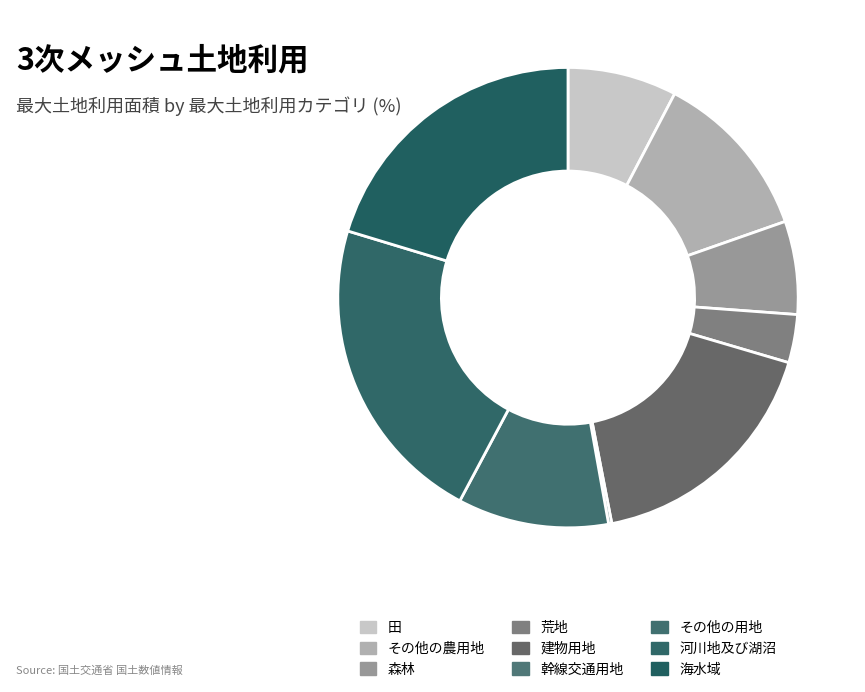

Between その他の農用地 and 建物用地, which is larger?

建物用地